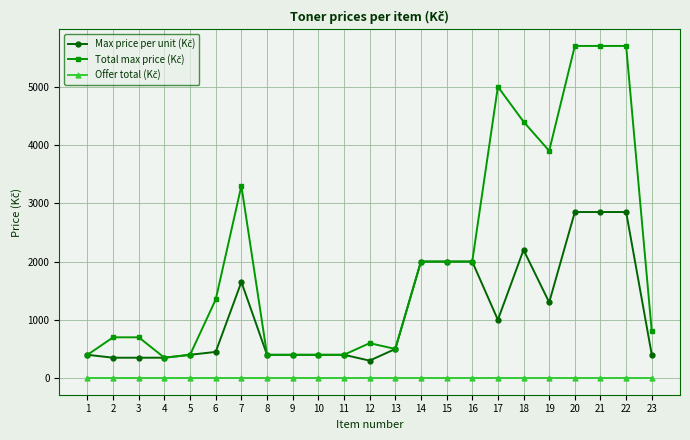

What is the maximum value shown in the chart?

5700